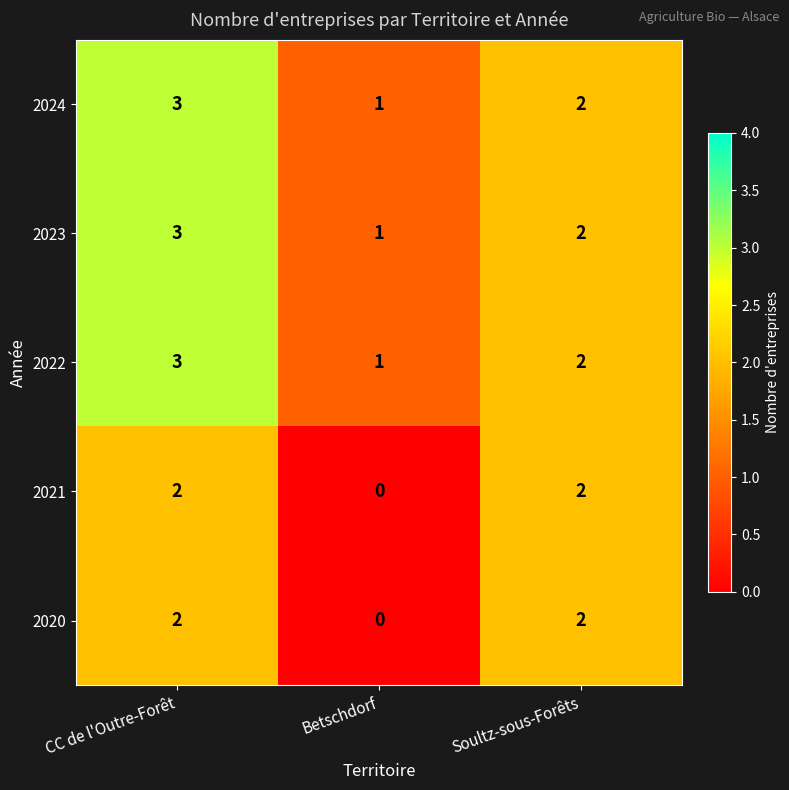

True or false: 2021 has a value of 1 at Betschdorf.

False